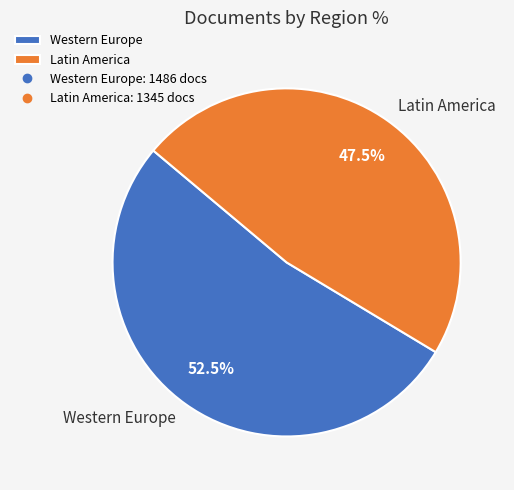

Between Western Europe and Latin America, which is larger?

Western Europe